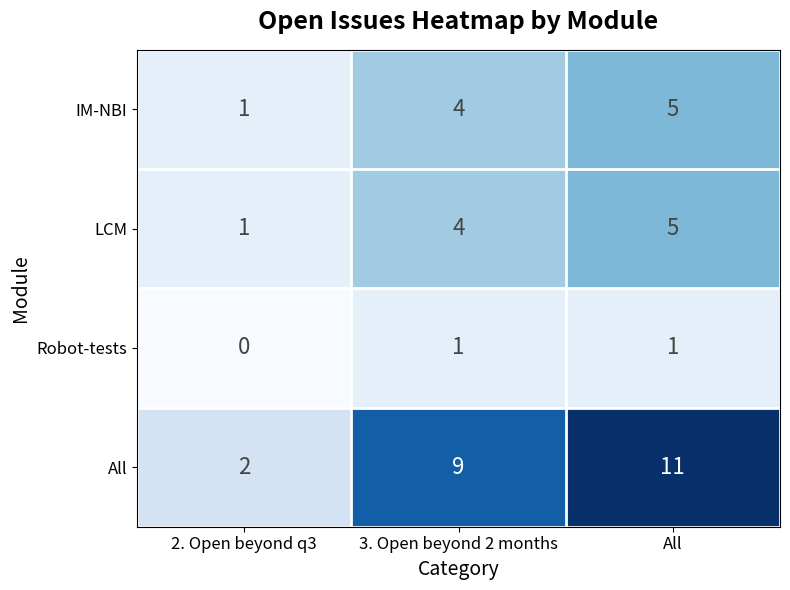

List the labels in order of IM-NBI value, smallest first.

2. Open beyond q3, 3. Open beyond 2 months, All